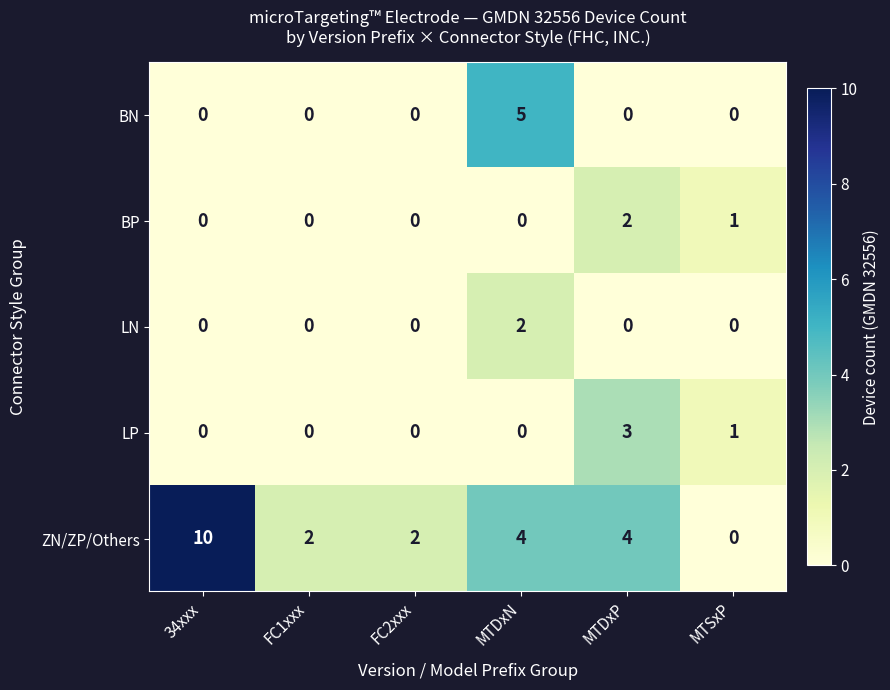

Where is BP nearest to the value 1?

MTSxP